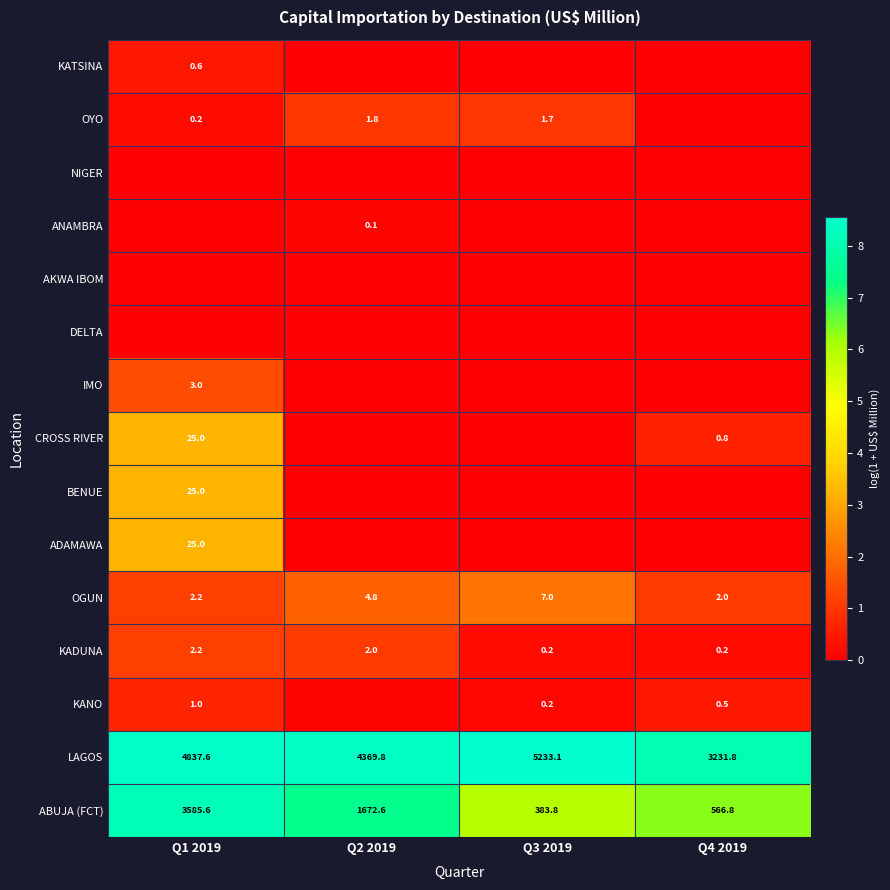

Is the value of LAGOS at Q3 2019 greater than the value of CROSS RIVER at Q2 2019?

Yes